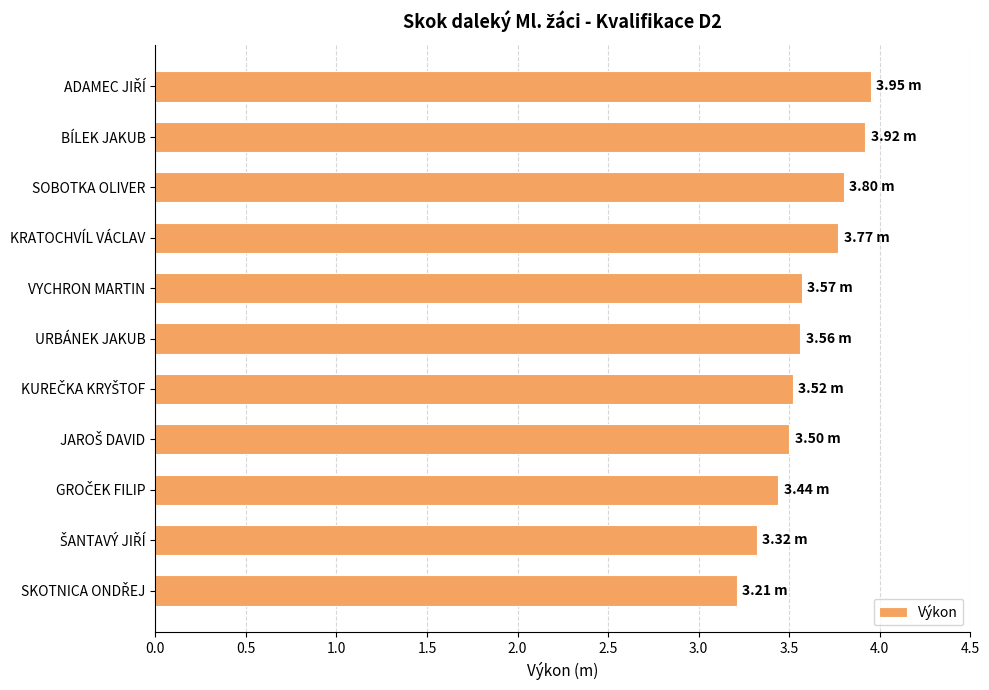

What is the average value?

3.6